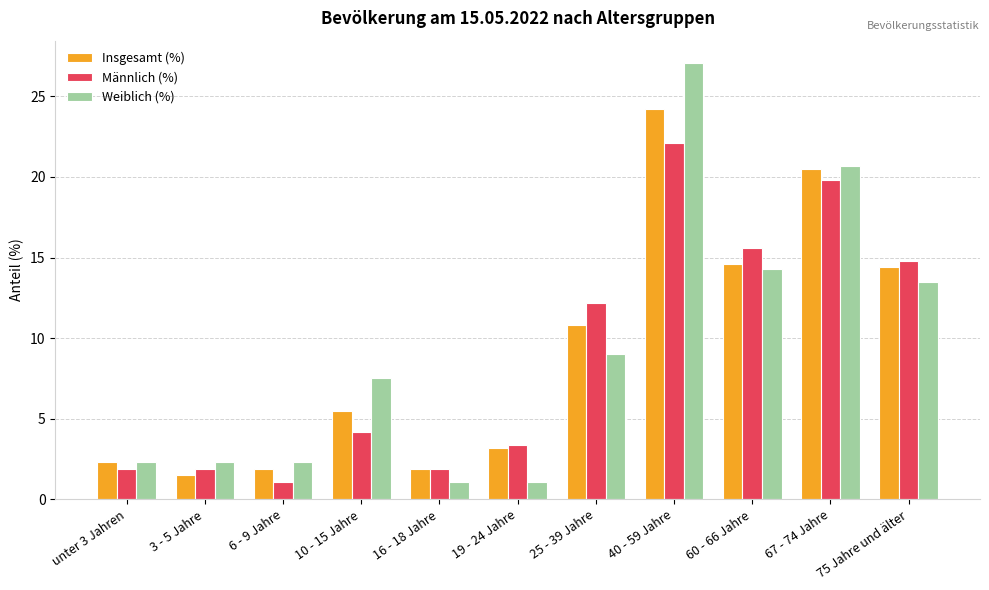

At 25 - 39 Jahre, list the series in order from largest to smallest.

Männlich (%), Insgesamt (%), Weiblich (%)